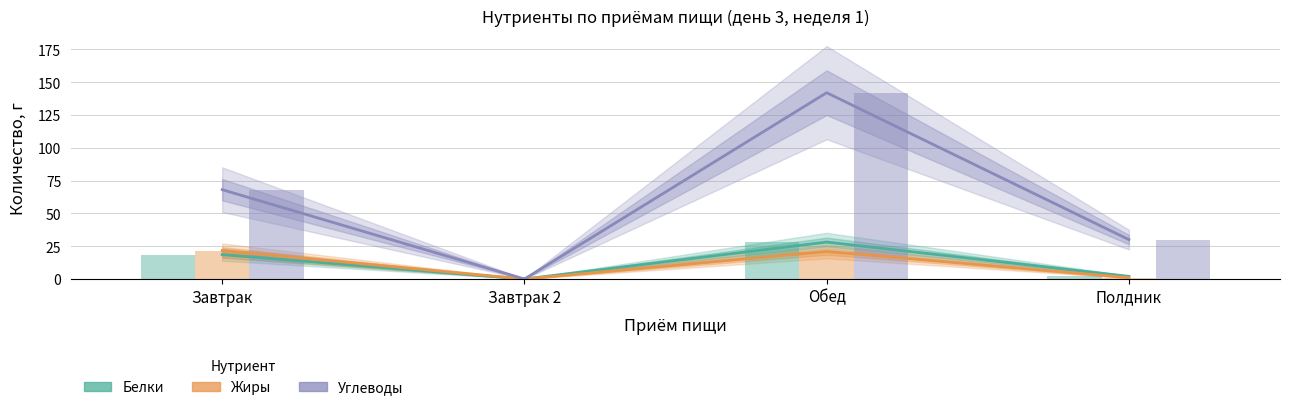

What is the difference between the highest and lowest values at Завтрак?

49.5